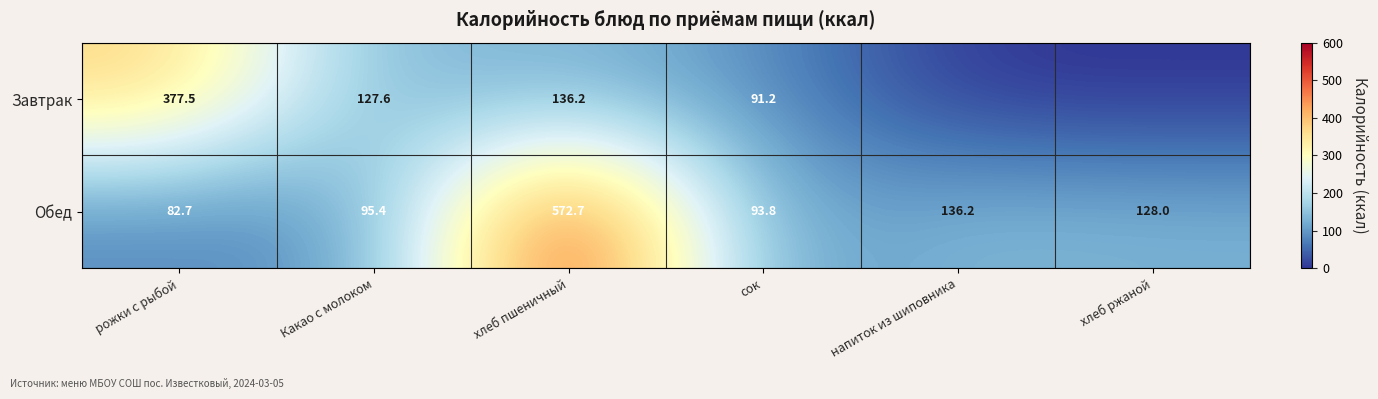

What is the difference between the maximum and minimum values in the Обед series?

490.0